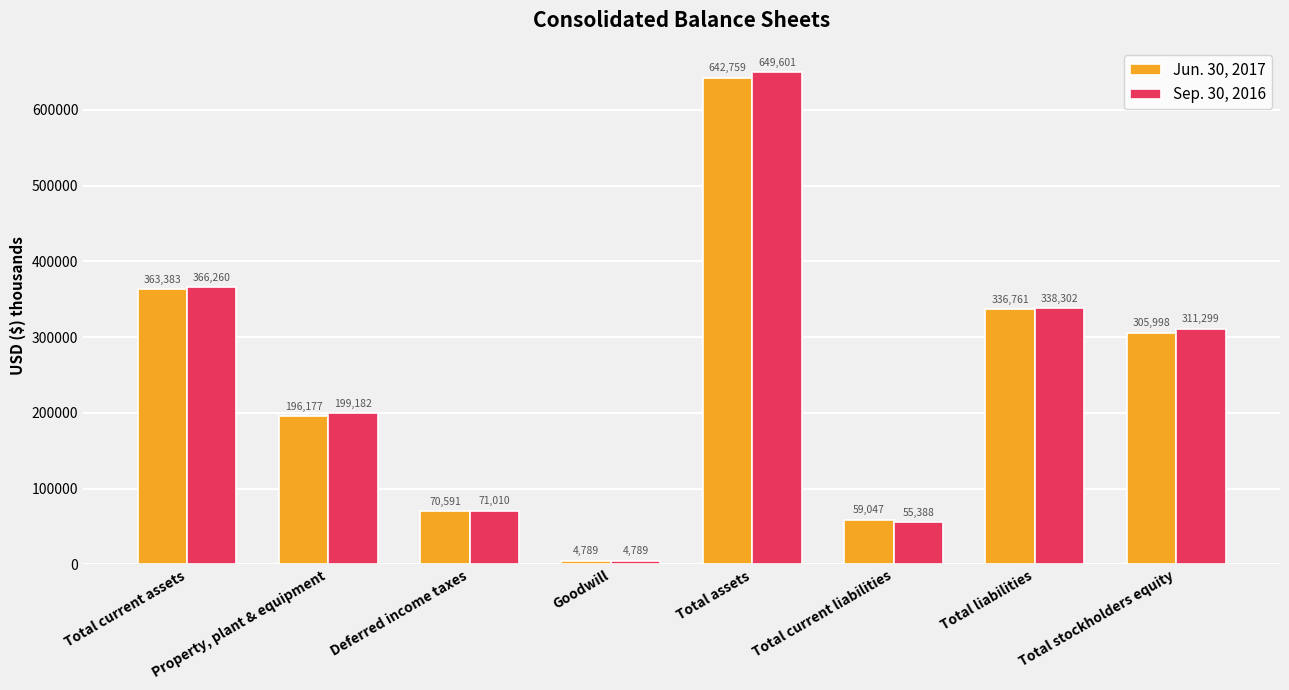

Count the number of data series in this chart.

2